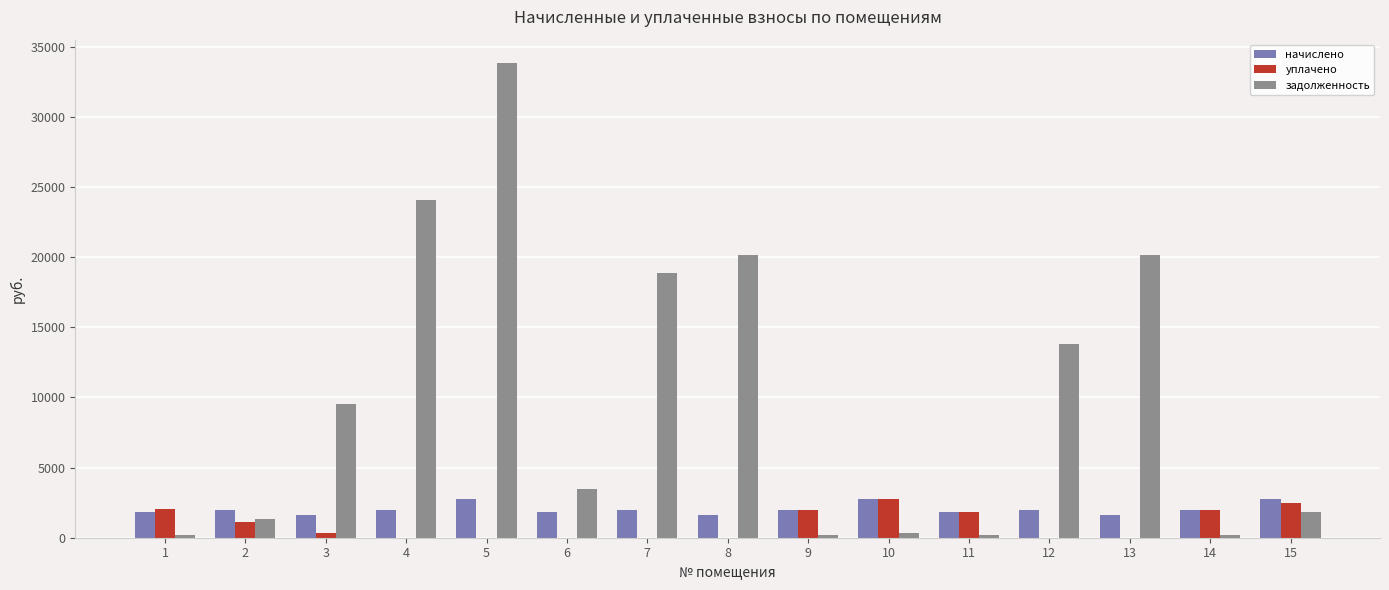

How many distinct data groups are displayed?

3